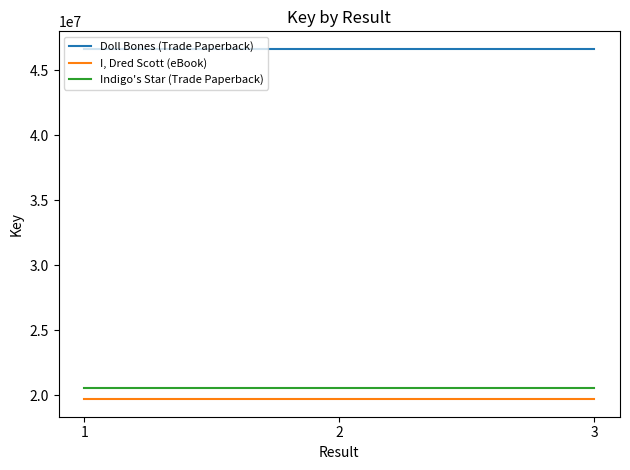

What is the sum of all I, Dred Scott (eBook) values?

59144271